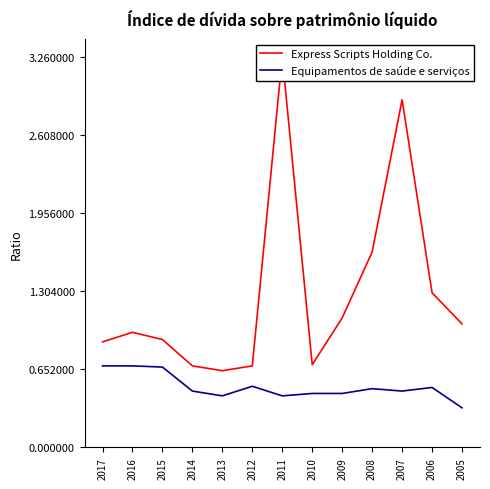

Reading left to right, extract all data points from this chart.

Express Scripts Holding Co.: 0.9	1.0	0.9	0.7	0.6	0.7	3.3	0.7	1.1	1.6	2.9	1.3	1.0
Equipamentos de saúde e serviços: 0.7	0.7	0.7	0.5	0.4	0.5	0.4	0.5	0.5	0.5	0.5	0.5	0.3